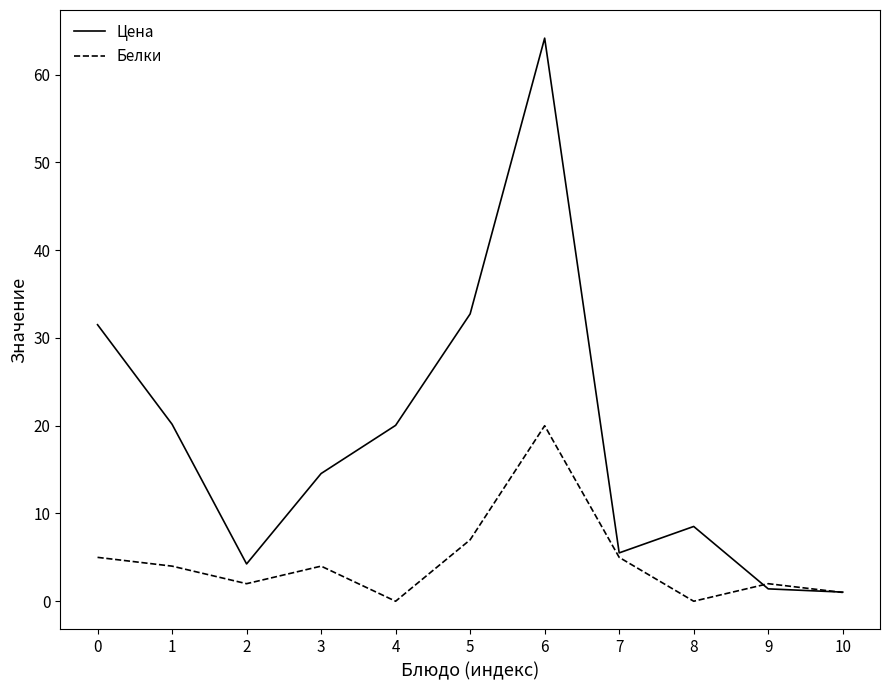

At which category does Белки reach its first local peak?

3